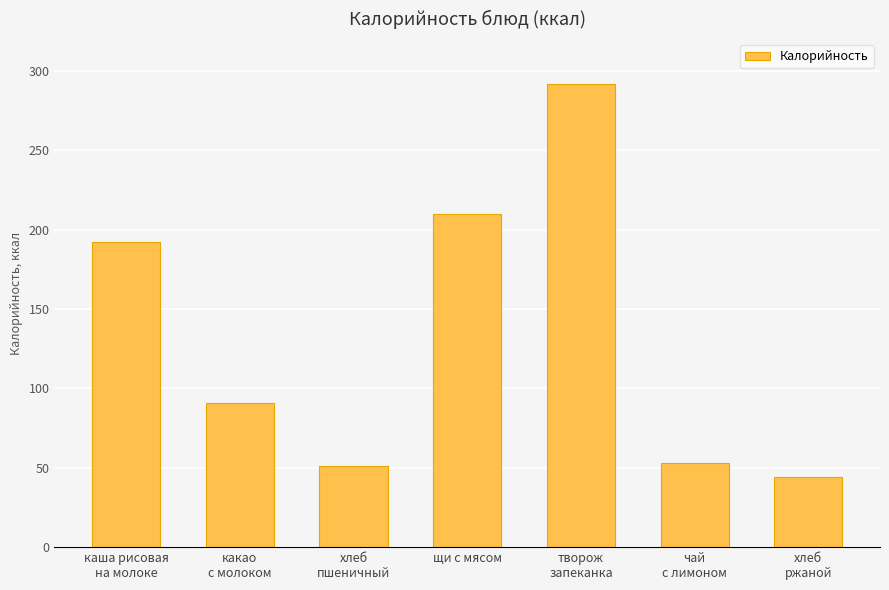

The chart shows a value of 113.9 at каша рисовая
на молоке. True or false?

False